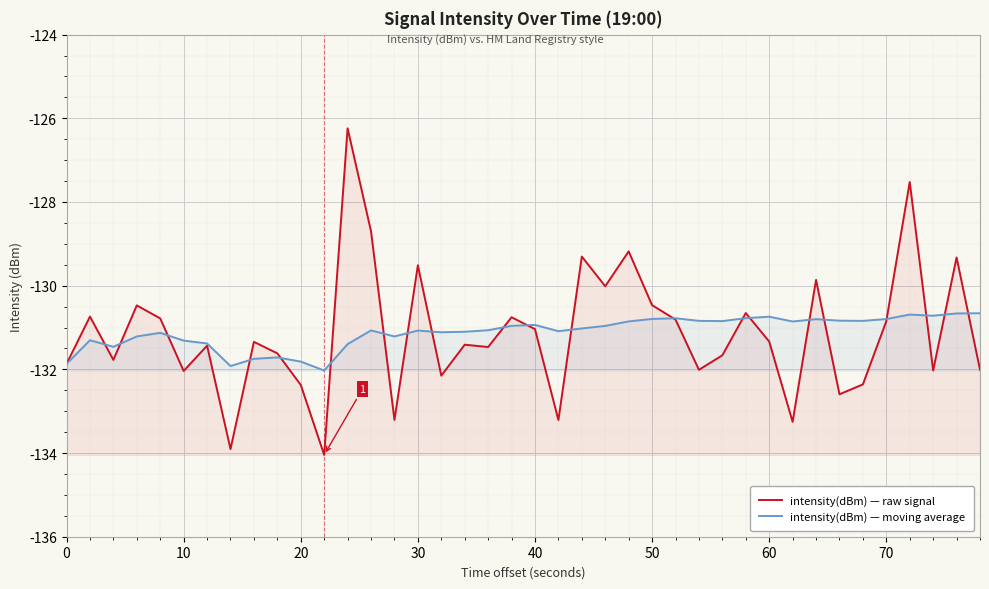

True or false: intensity(dBm) — moving average has a value of -182.5 at 40.

False